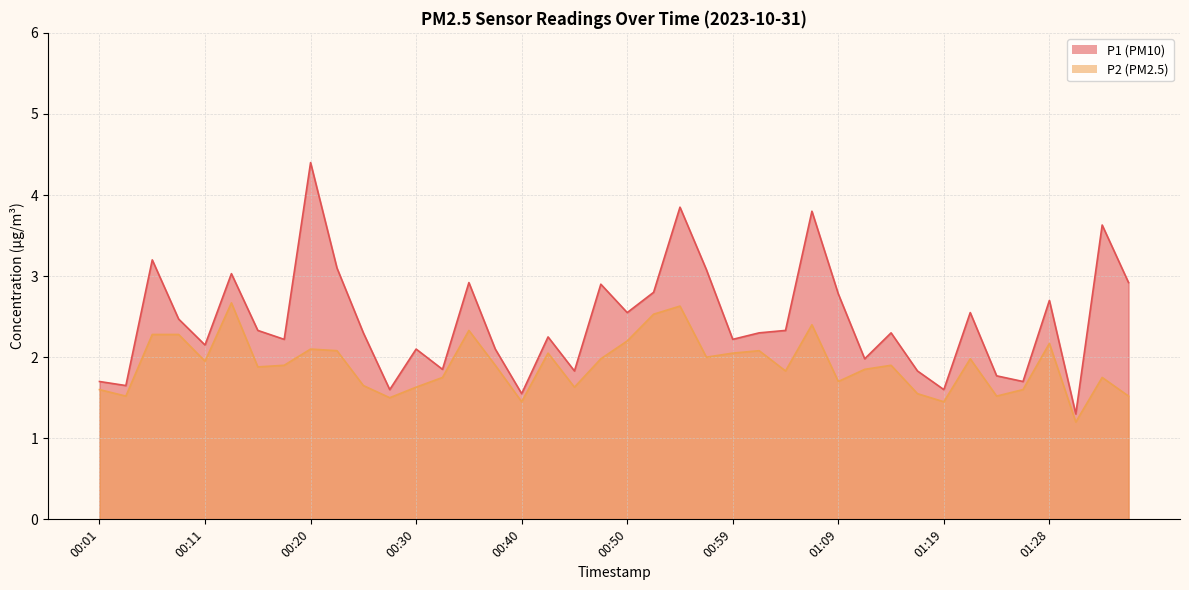

What are all the series names shown in the legend?

P1, P2